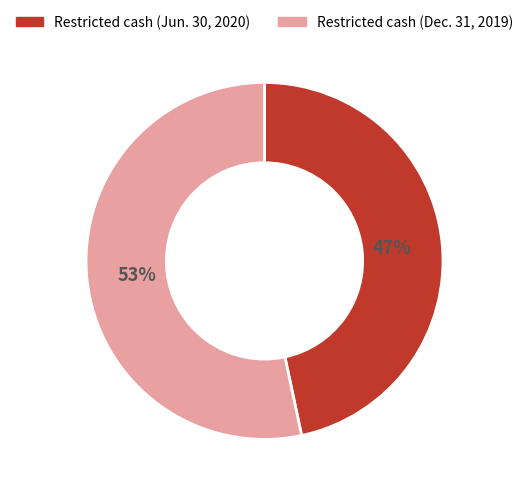

Do Restricted cash (Dec. 31, 2019) and Restricted cash (Jun. 30, 2020) together represent more than half of the pie?

Yes